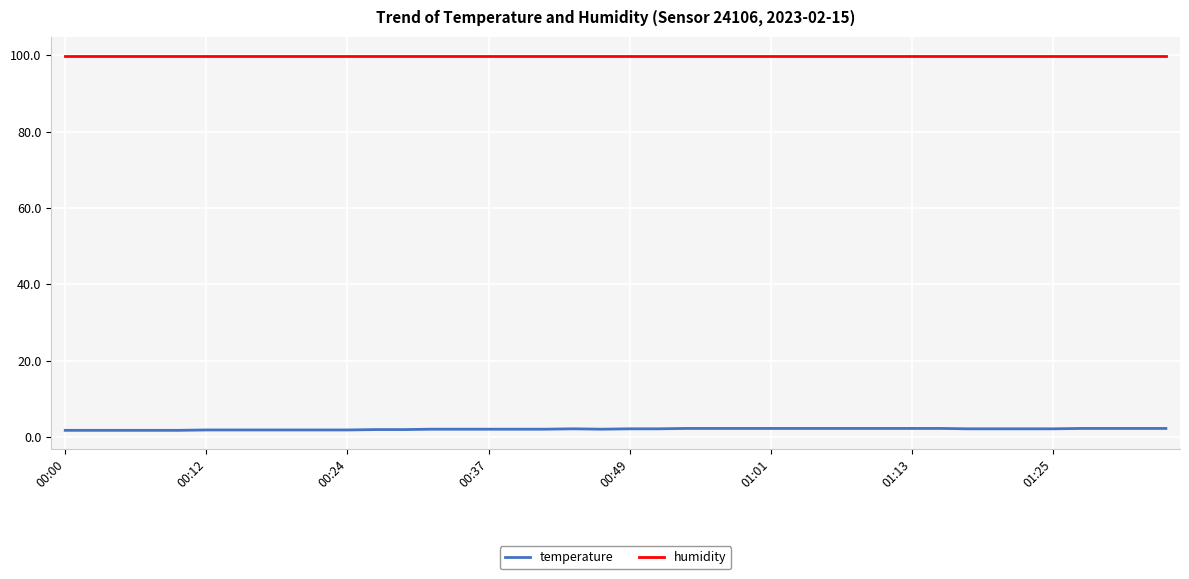

True or false: humidity and temperature intersect in this chart.

False